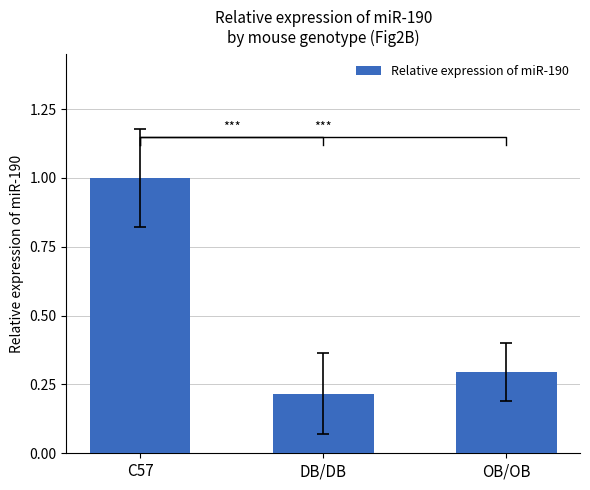

Approximately how many times larger is the value at OB/OB compared to C57?

0.3